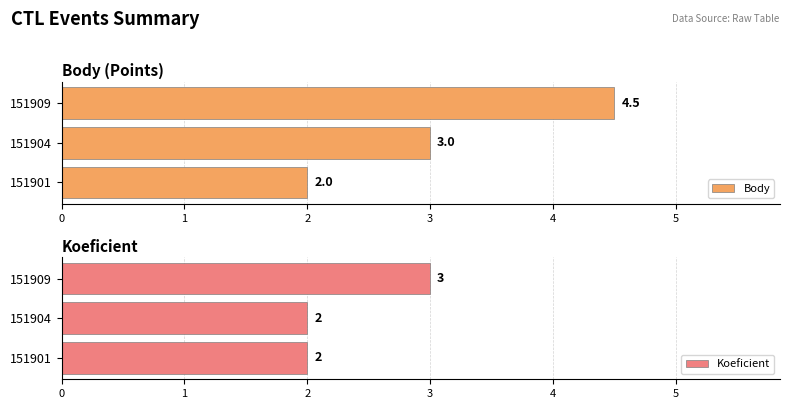

Count the number of data series in this chart.

2